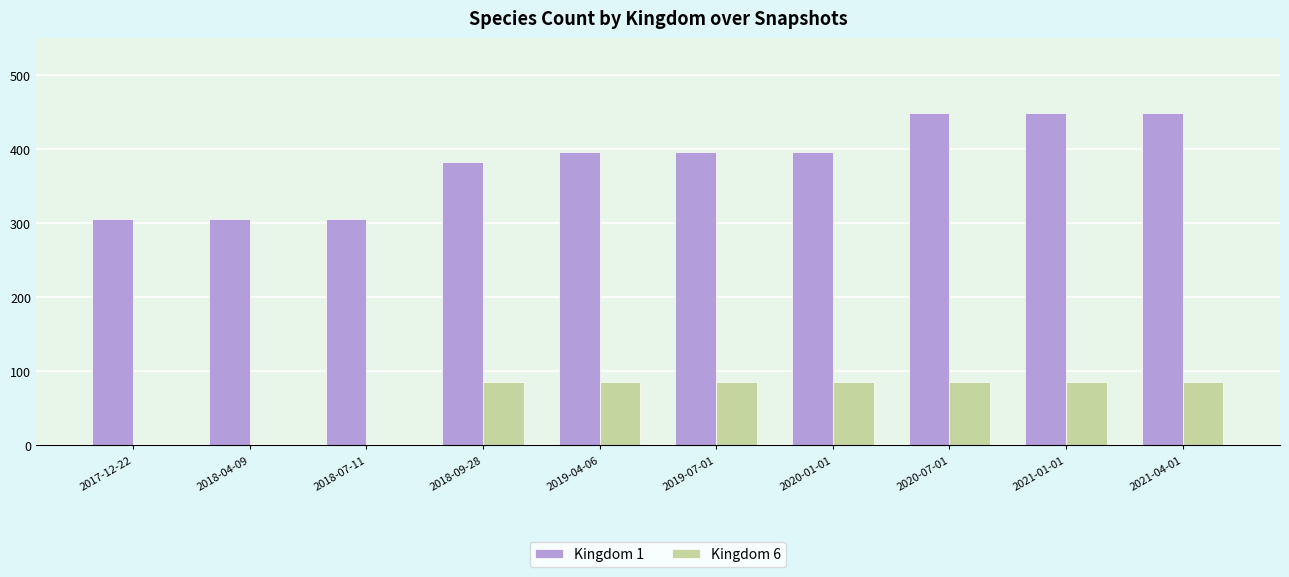

Is it true that Kingdom 6 equals 146 at 2018-09-28?

False